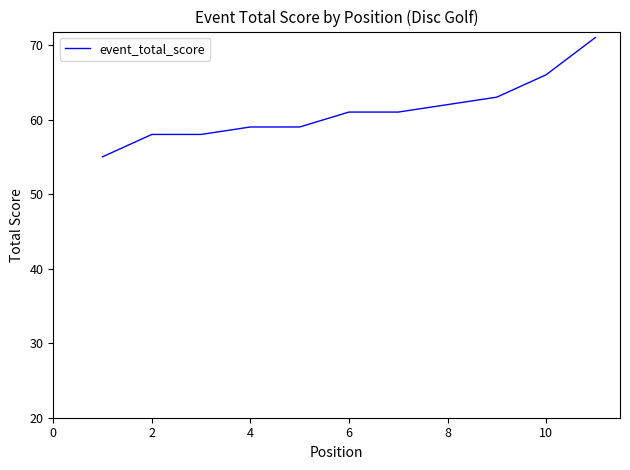

Does the chart have visible grid lines?

No